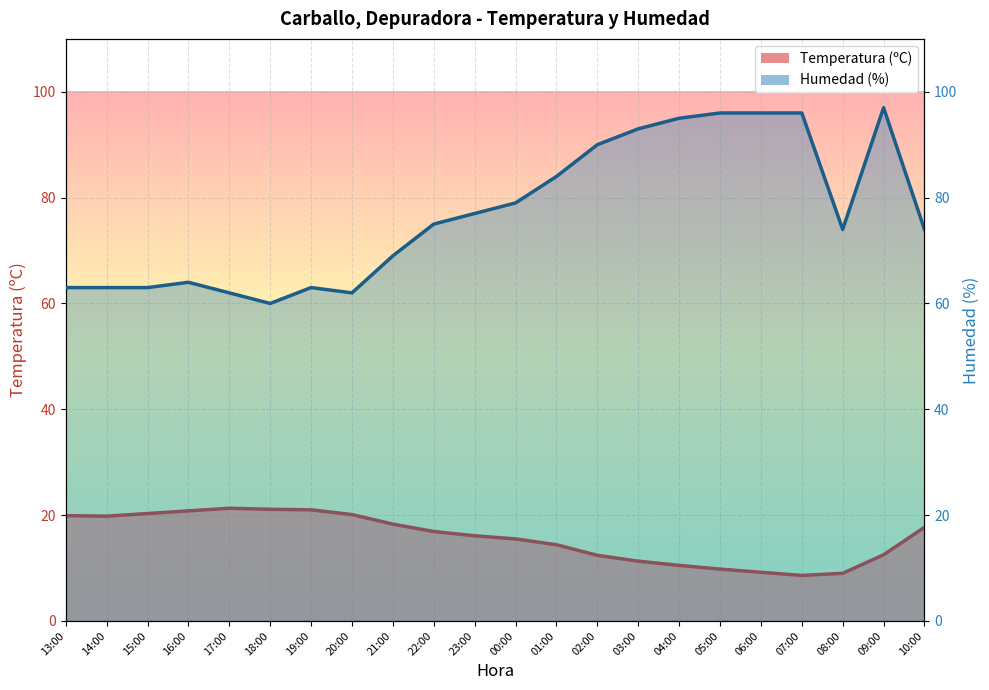

The value of Temperatura (ºC) at 09:00 is 12.5. True or false?

True